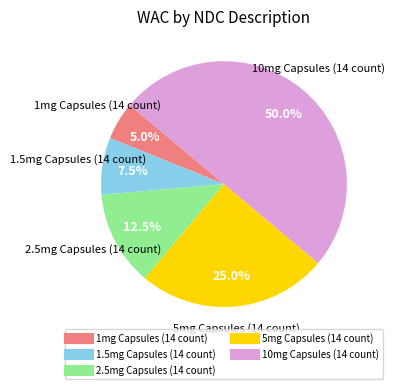

Which has a higher value, 10mg Capsules (14 count) or 1.5mg Capsules (14 count)?

10mg Capsules (14 count)